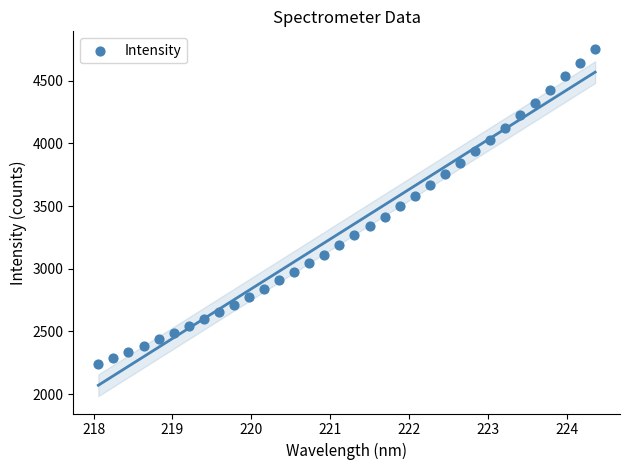

What is the range of X values (max minus min)?

6.3